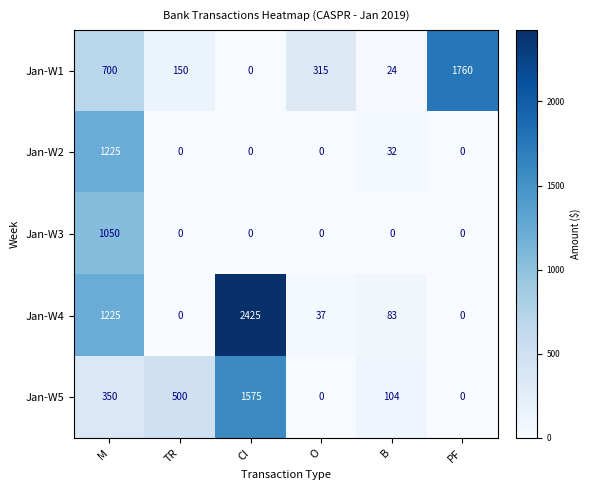

How many data points does each series have?

6